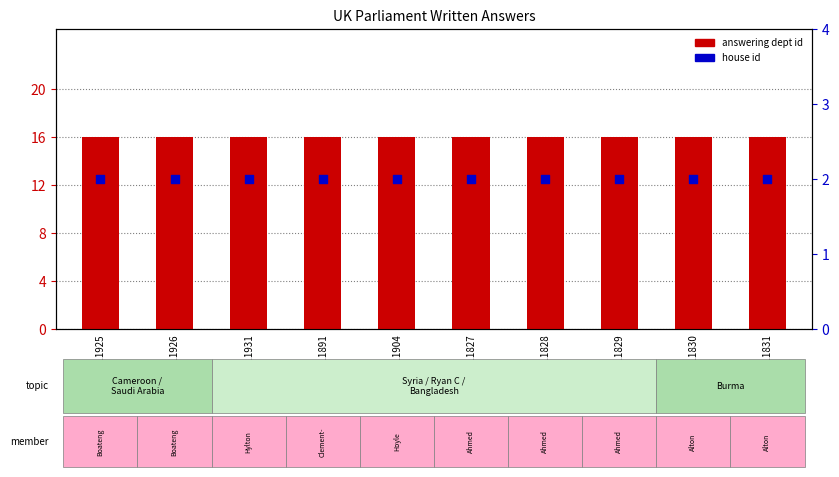

What are all the series names shown in the legend?

answering dept id, house id